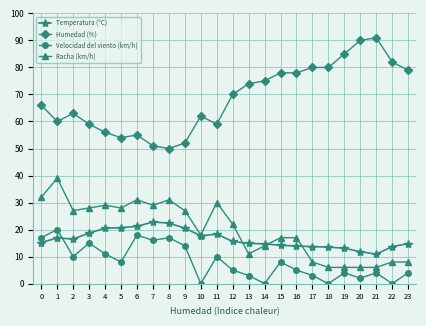

After their last crossing, which series has the higher values: Temperatura (ºC) or Racha (km/h)?

Temperatura (ºC)